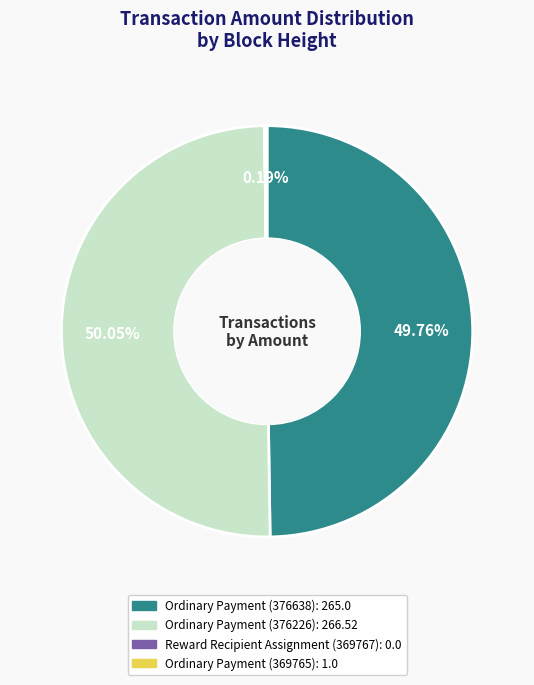

What portion of the pie excludes Reward Recipient Assignment (369767)?

100.0%